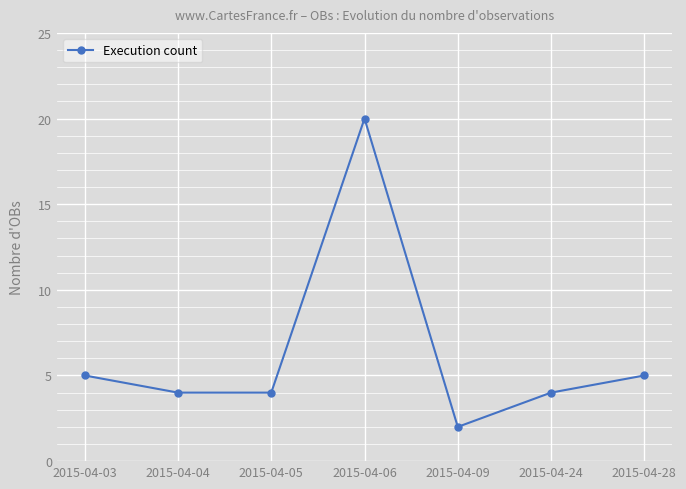

How many distinct data groups are displayed?

1